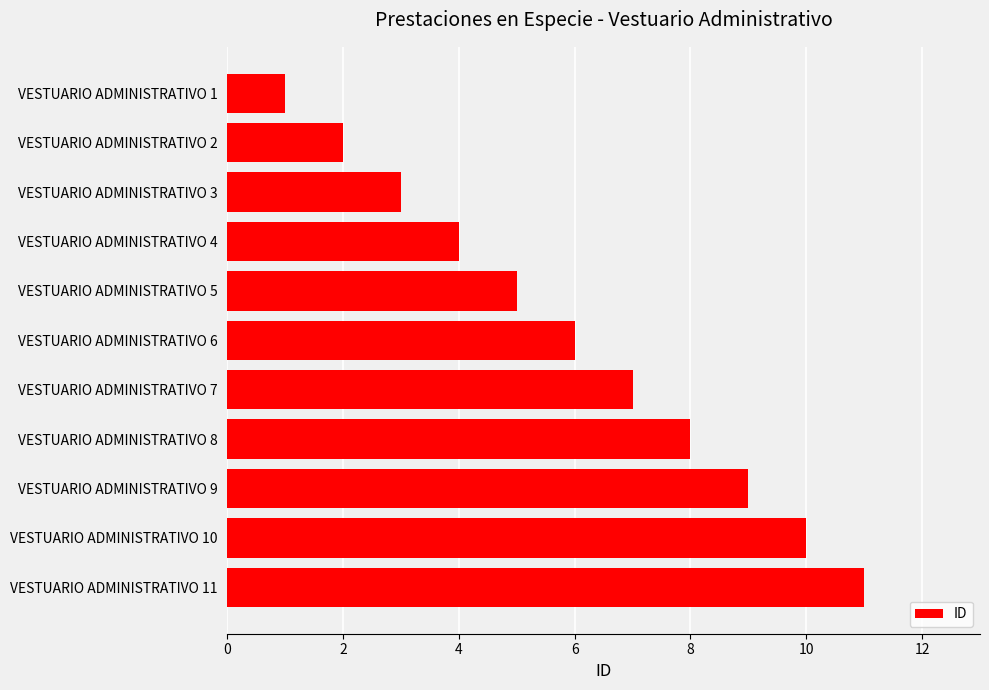

True or false: the data shows 1 at VESTUARIO ADMINISTRATIVO 2.

False